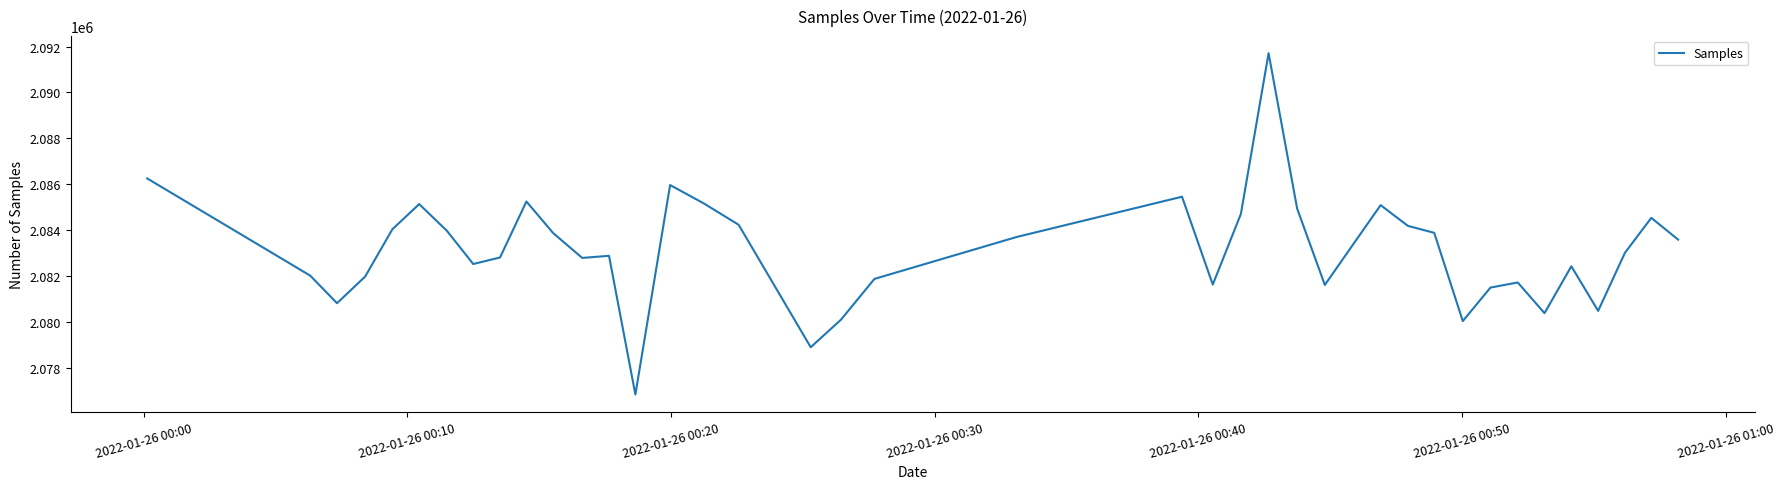

What is the minimum value shown in the chart?

2076825